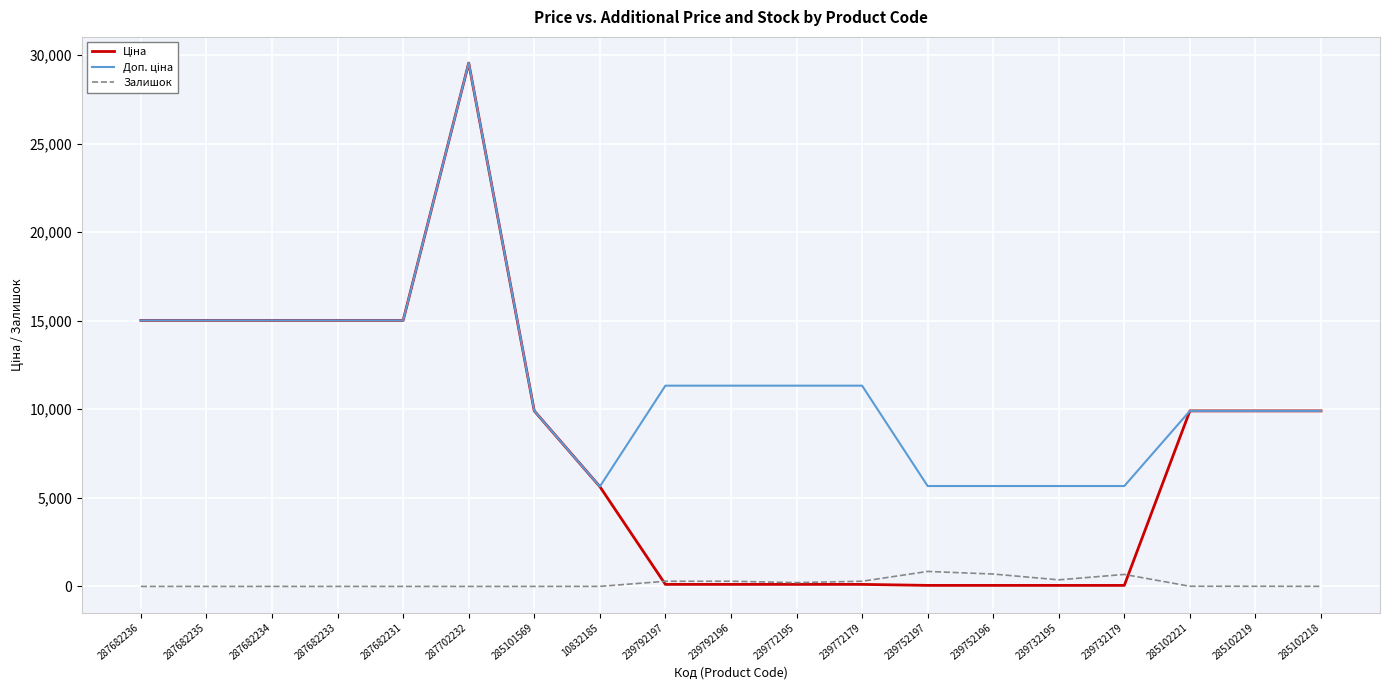

What is the maximum value shown in the chart?

29548.9